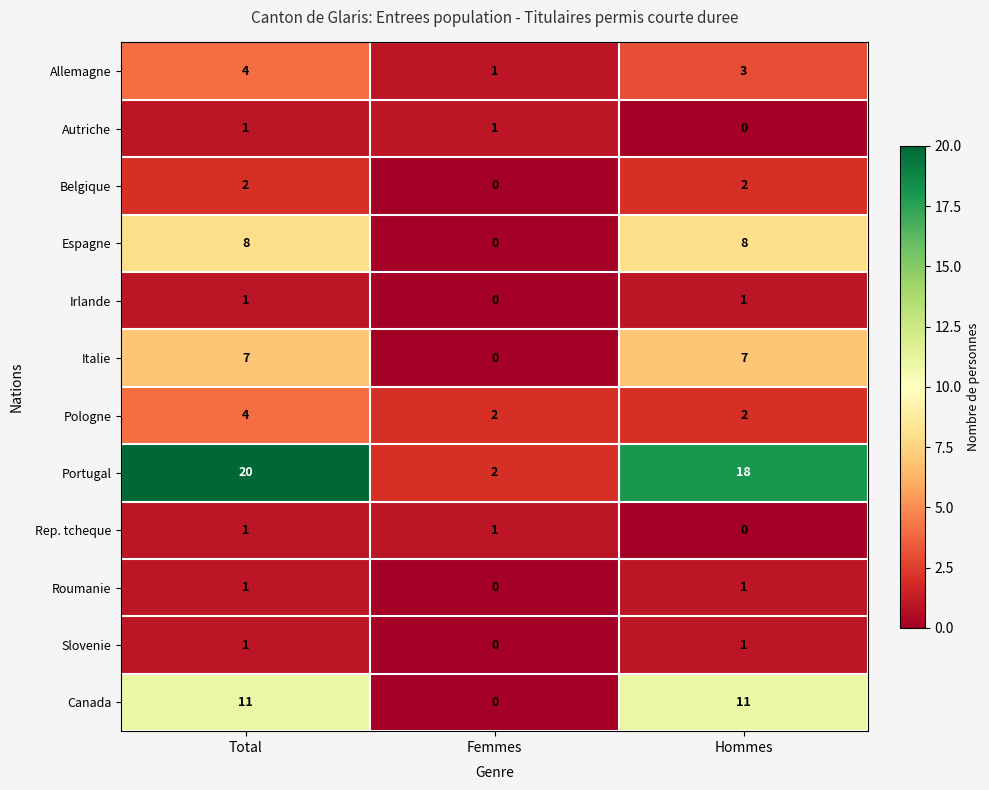

Which series has the largest total across all categories?

Portugal